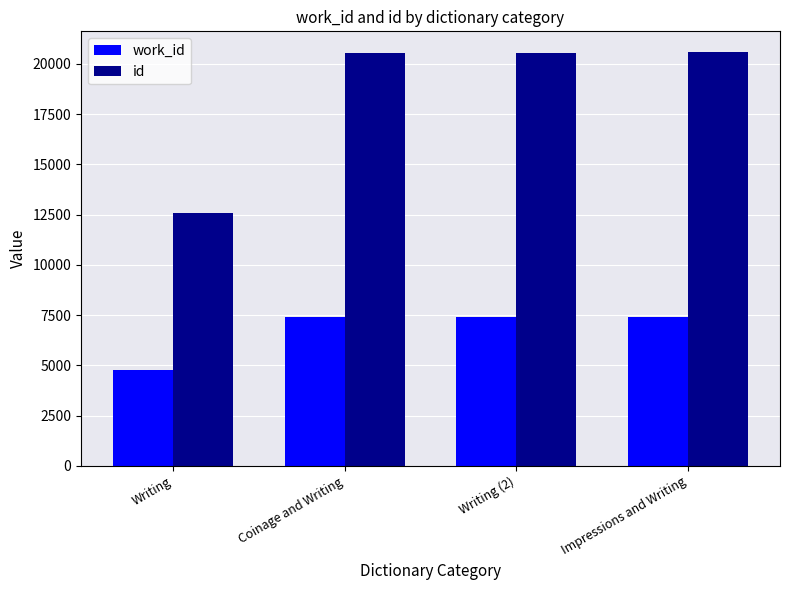

What value does the id series have at Writing, to the nearest 50?

12550